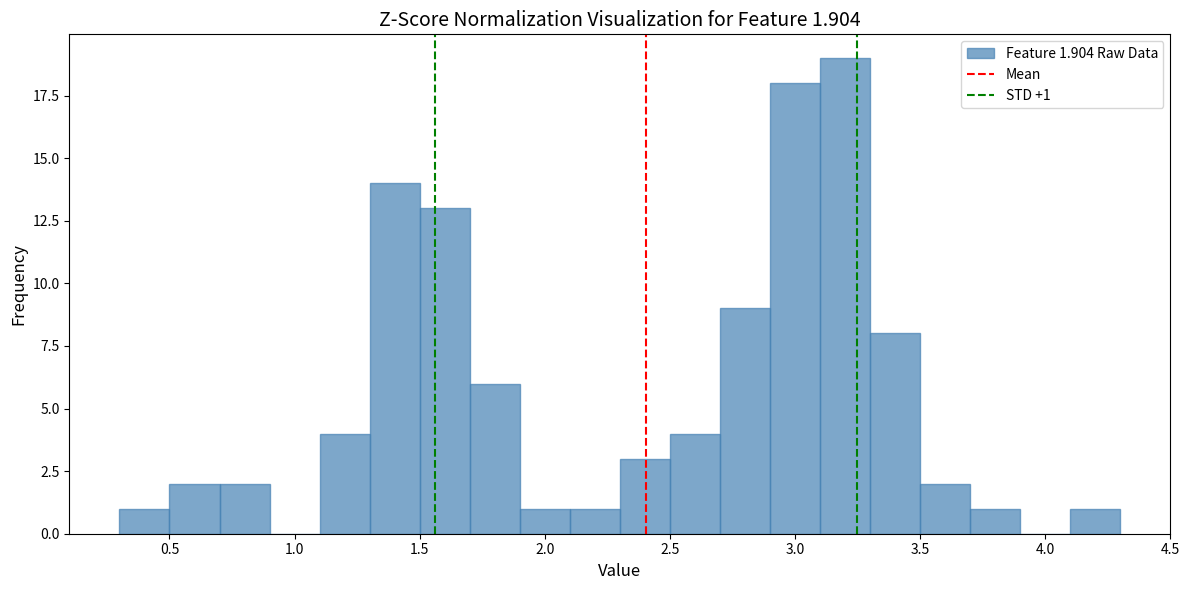

Over which range of the x-axis is the bar tallest?

3.1 to 3.3